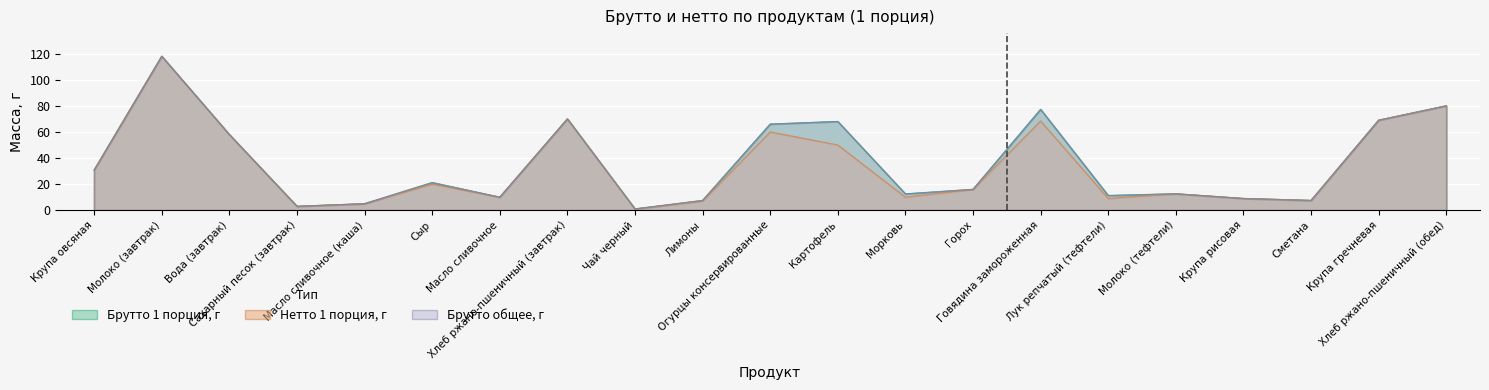

What is the total value across all series at Крупа овсяная?

92.4